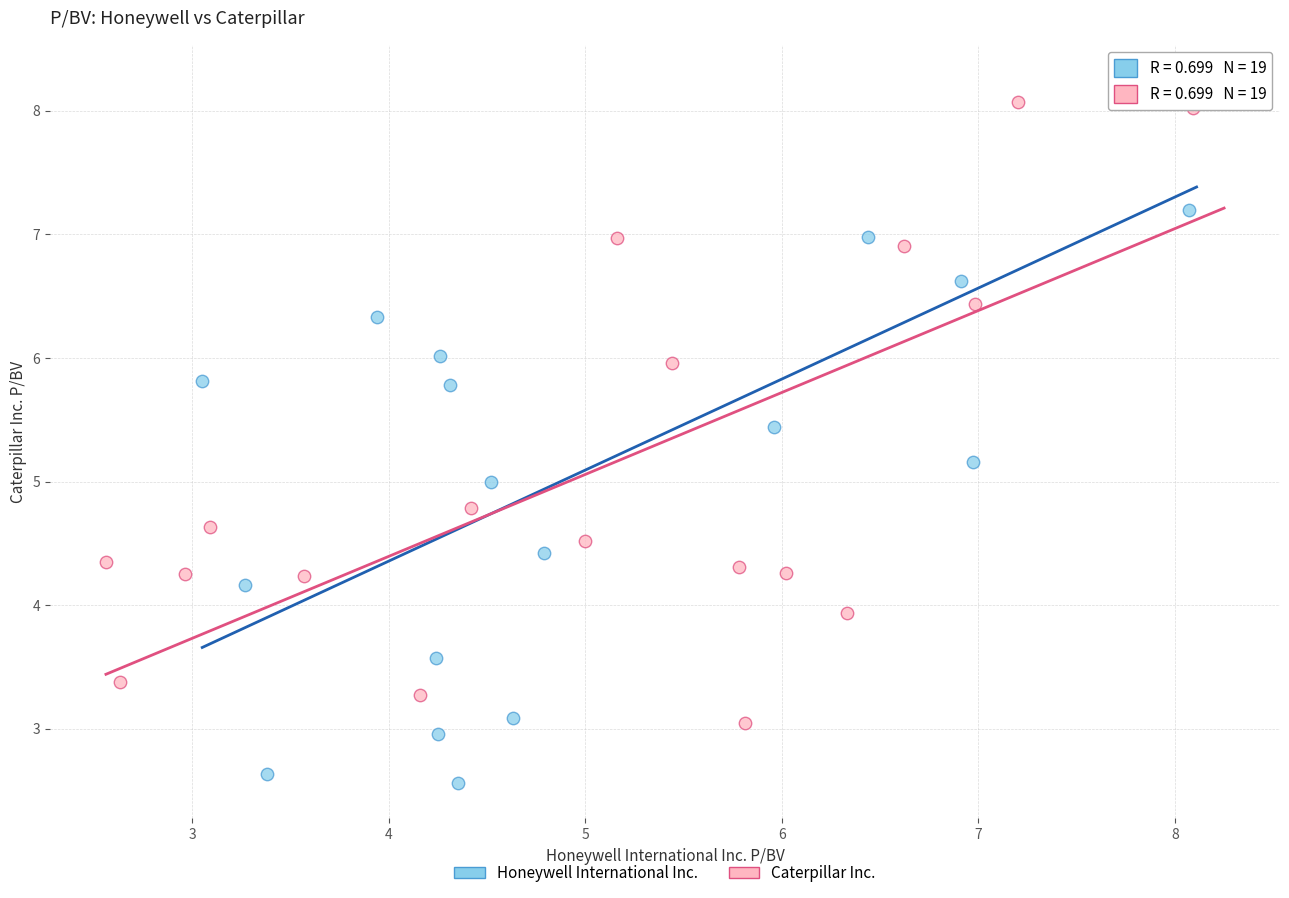

Which series has the widest spread of Y values?

Honeywell International Inc.